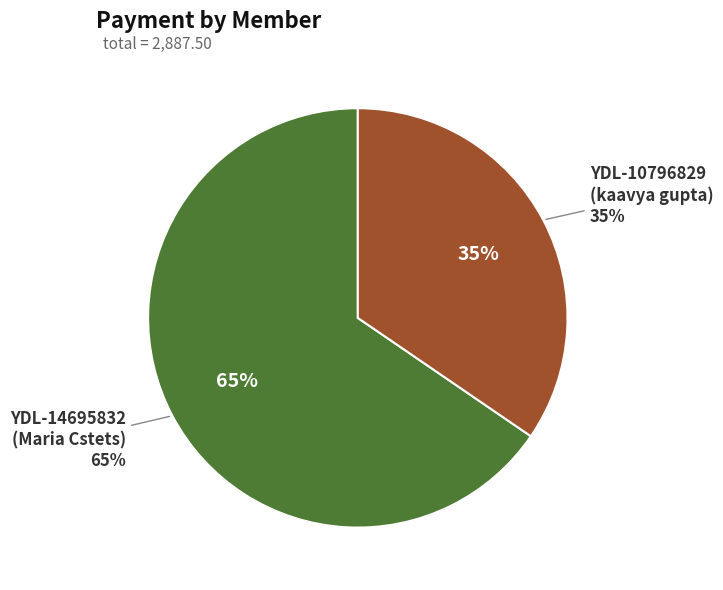

To the nearest percent, what portion does YDL-14695832
(Maria Cstets) represent?

65%